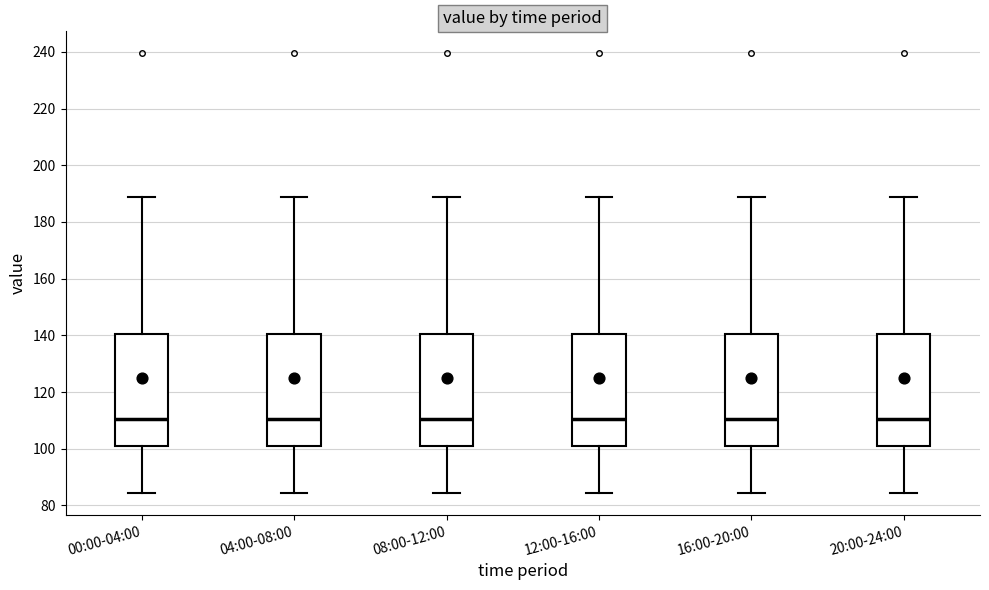

Reading left to right, transcribe this box plot: for each box, give where its median line is, the range the box spans, and where its two whiskers end, as read against the y-axis. The values are not printed on the chart, so give them approximately, as read against the axis.

00:00-04:00: median 110, box 102 to 140, whiskers 84 to 188
04:00-08:00: median 110, box 102 to 140, whiskers 84 to 188
08:00-12:00: median 110, box 102 to 140, whiskers 84 to 188
12:00-16:00: median 110, box 102 to 140, whiskers 84 to 188
16:00-20:00: median 110, box 102 to 140, whiskers 84 to 188
20:00-24:00: median 110, box 102 to 140, whiskers 84 to 188